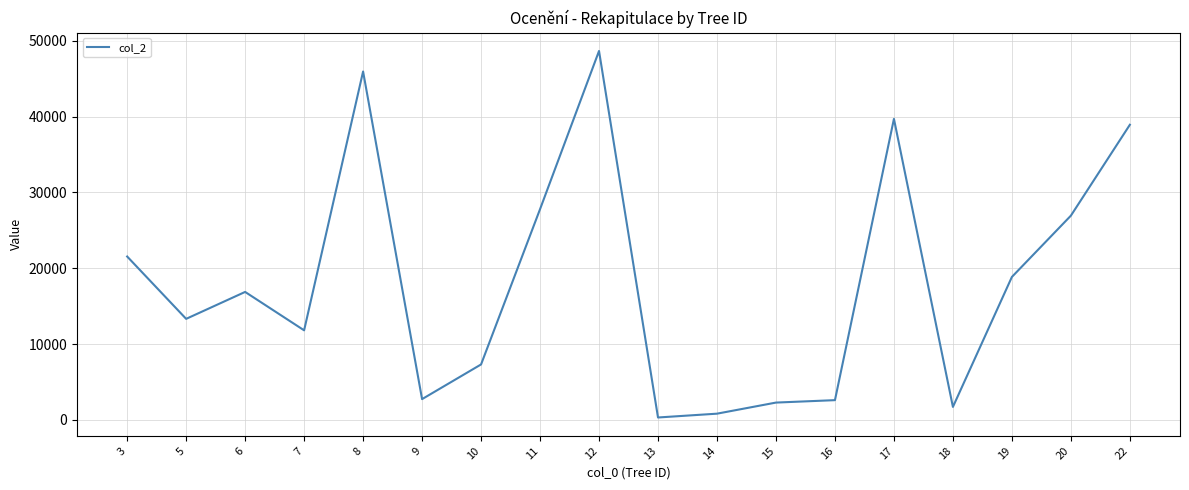

Where is the first local minimum?

5